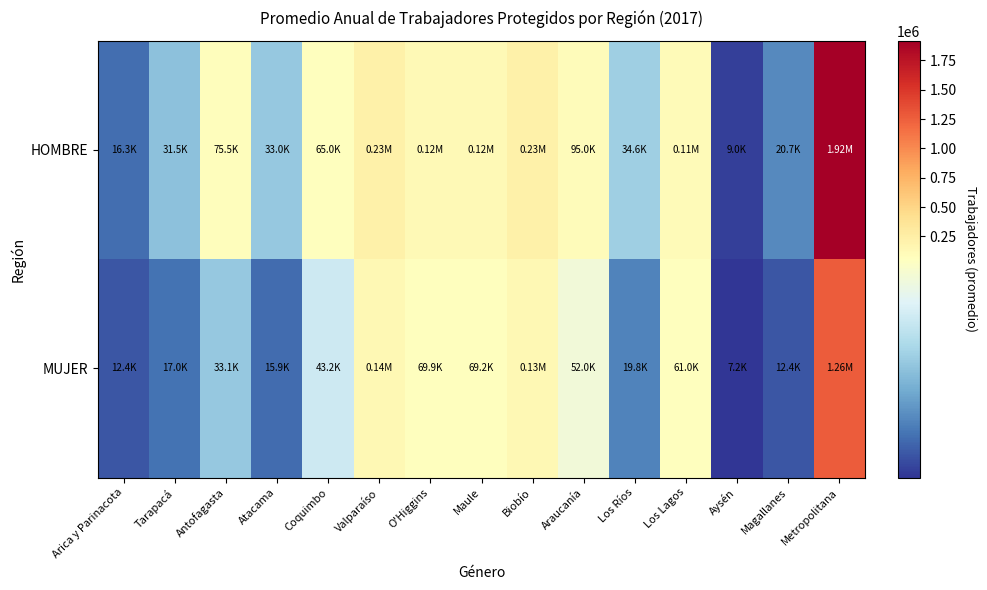

Between Biobío and Los Lagos, which series saw the biggest shift?

HOMBRE